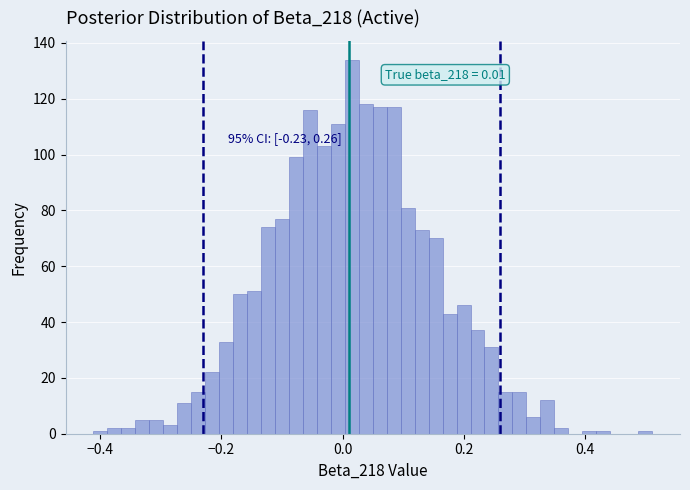

Around what value on the x-axis is the tallest bar? Give the approximate position of its centre, as read against the axis.

0.02